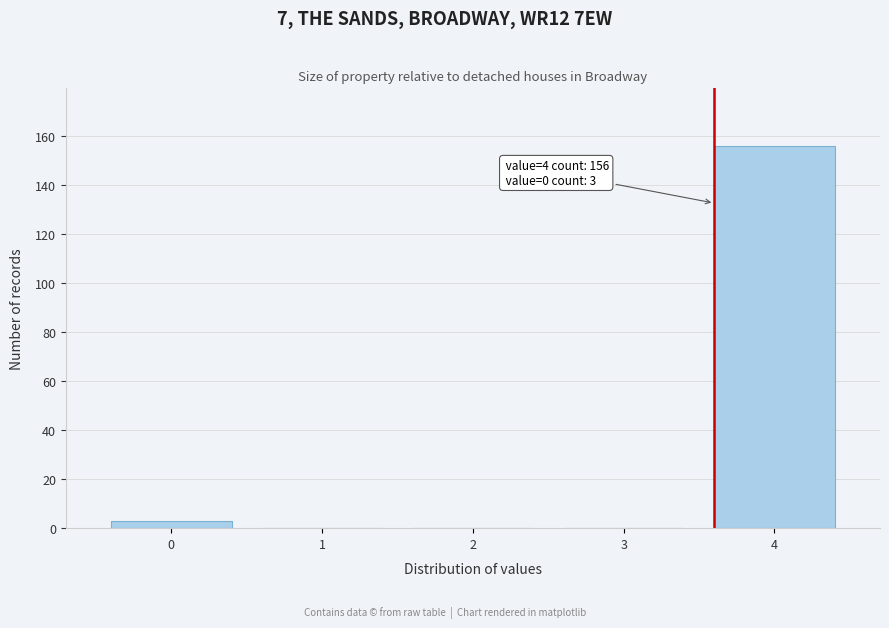

Reading left to right, what are all the values shown in this chart?

0=3	1=0	2=0	3=0	4=156